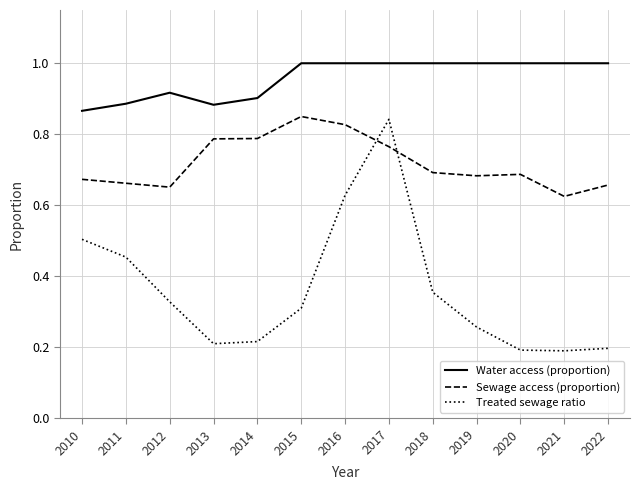

Which series has the widest spread of values?

Treated sewage ratio